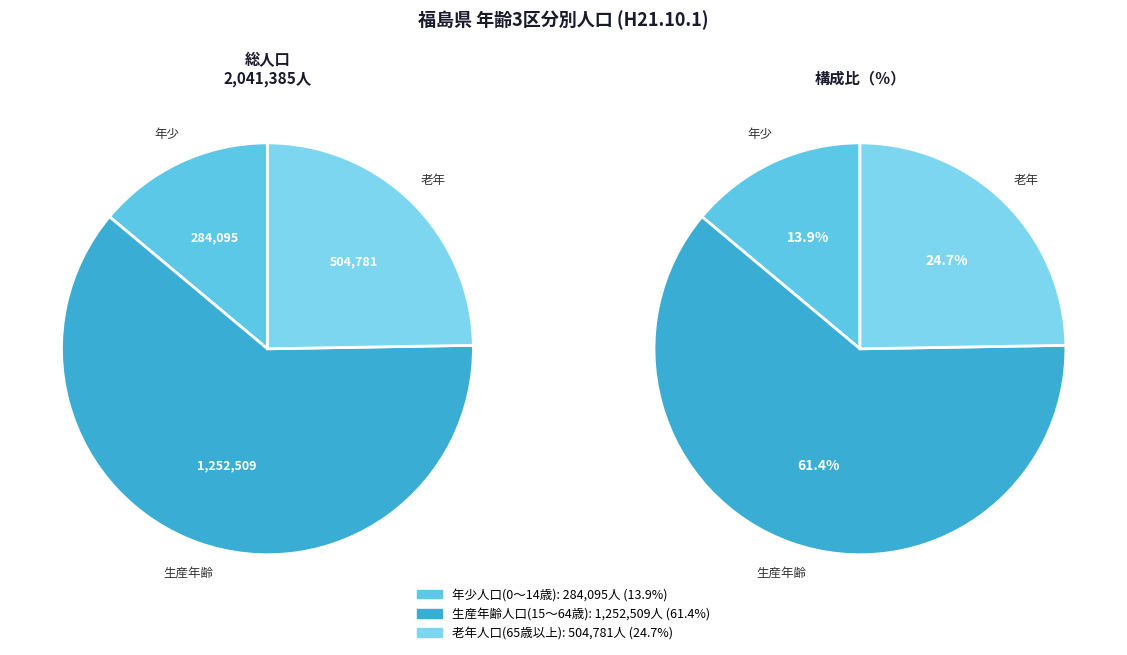

The 年少人口(0～14歳) slice represents 8% of the pie. True or false?

False